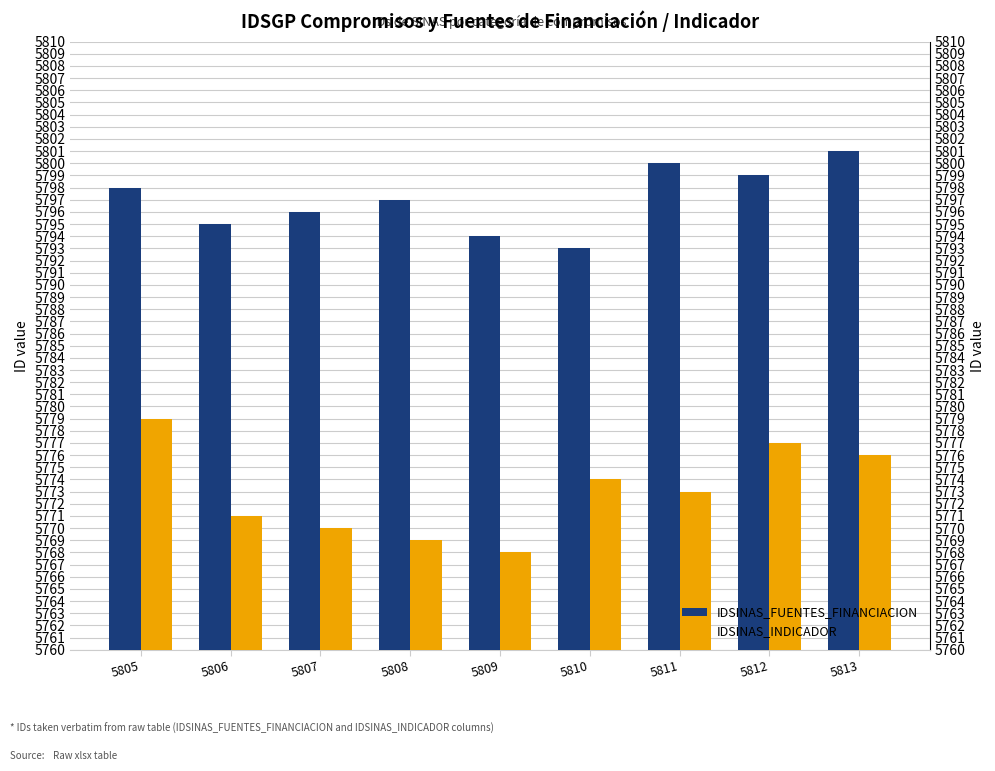

True or false: IDSINAS_INDICADOR has a value of 2553 at 5813.

False